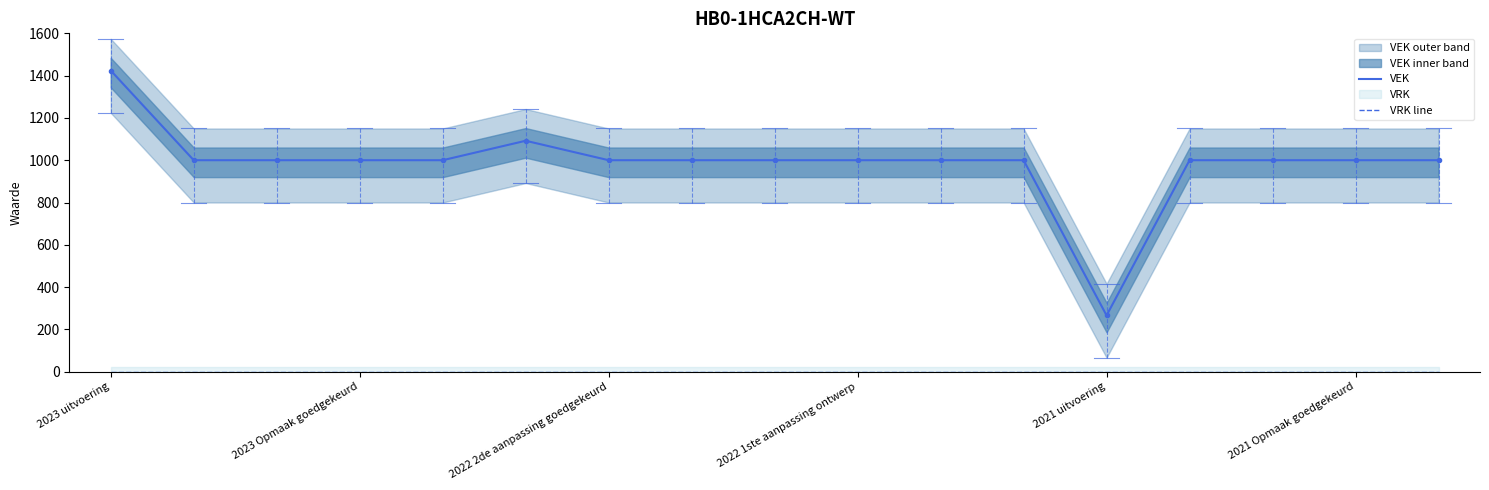

True or false: VRK line and VEK intersect in this chart.

False